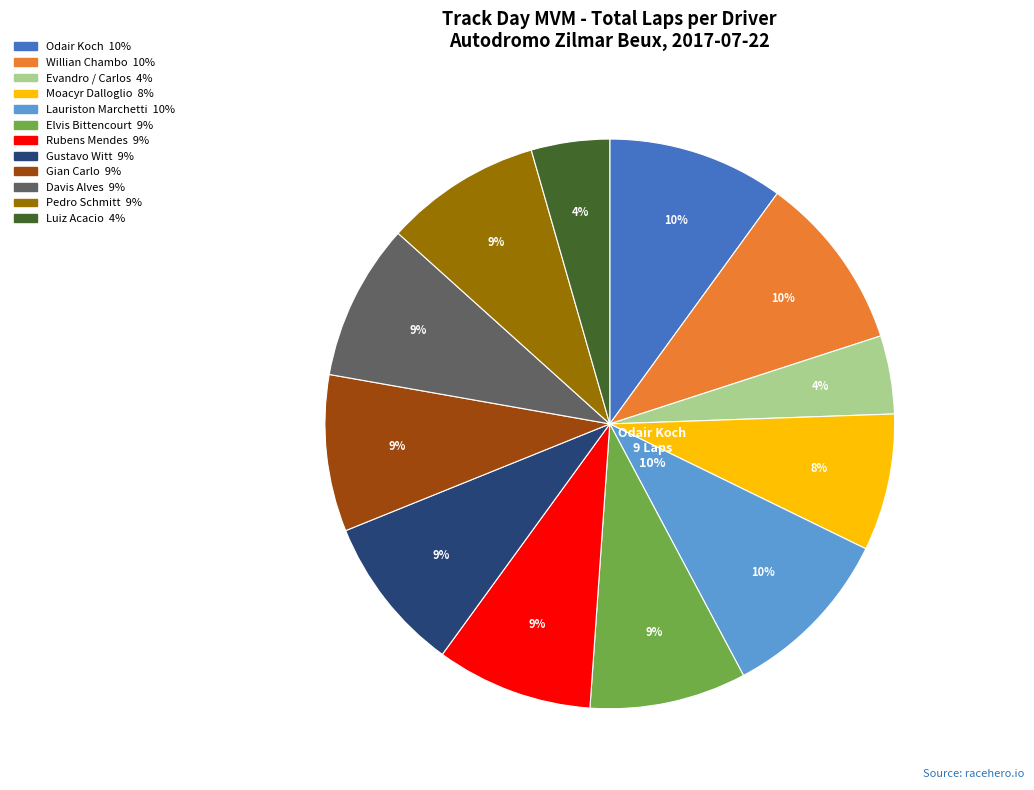

How many slices are in this pie chart?

12